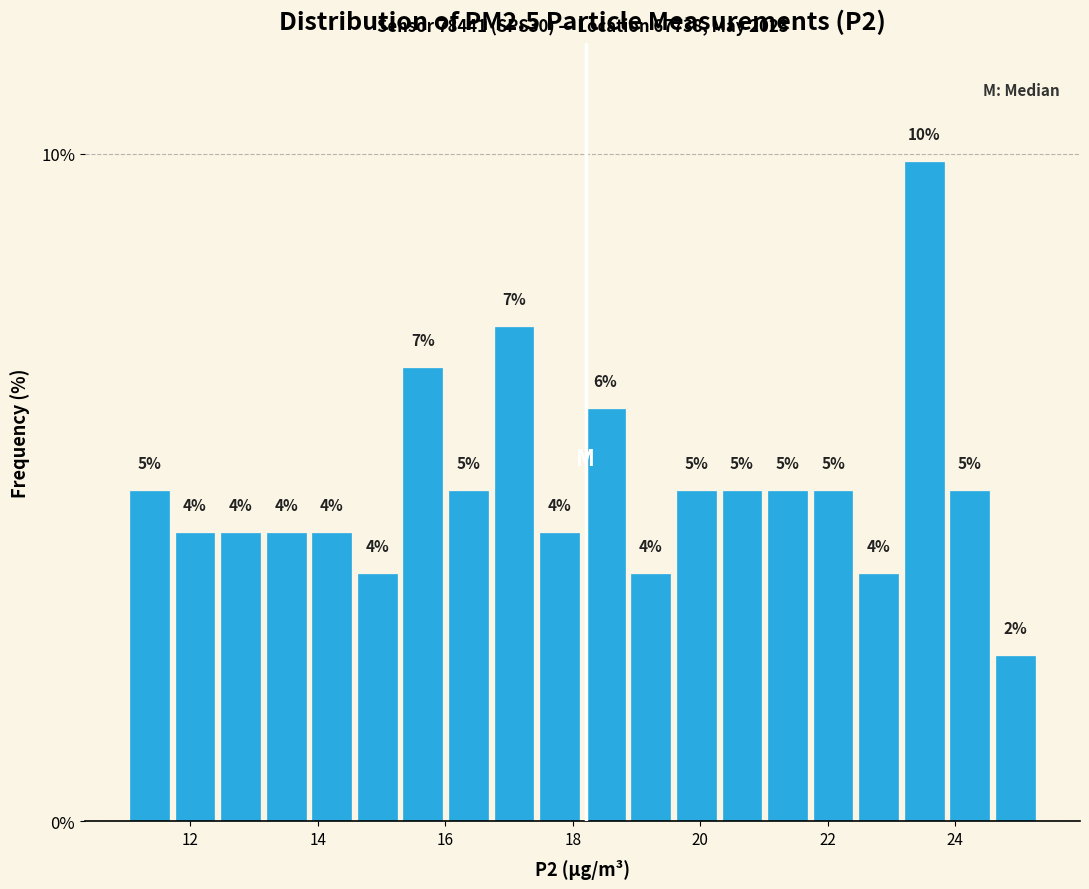

Around what value on the x-axis is the tallest bar? Give the approximate position of its centre, as read against the axis.

23.6